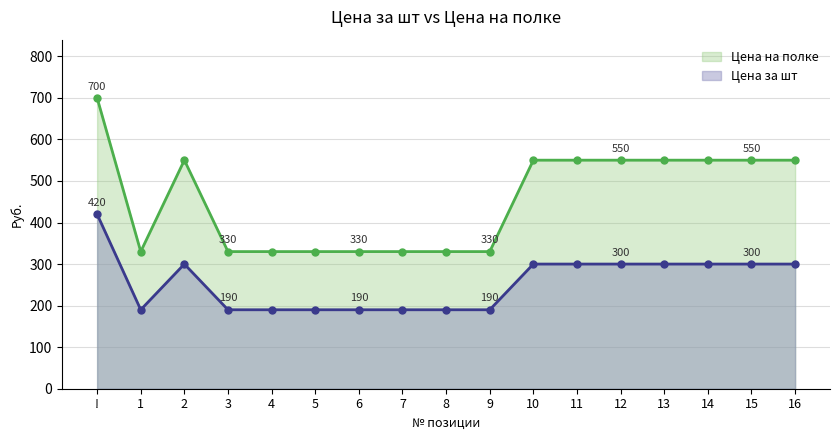

Which category has the lowest value in the Цена на полке series?

1